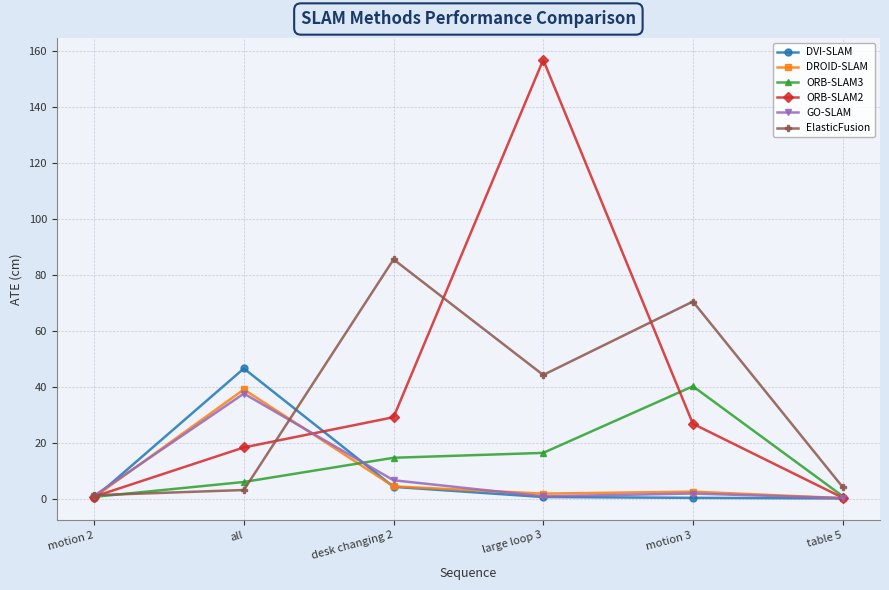

What is the spread (max minus min) of values at motion 3?

70.2